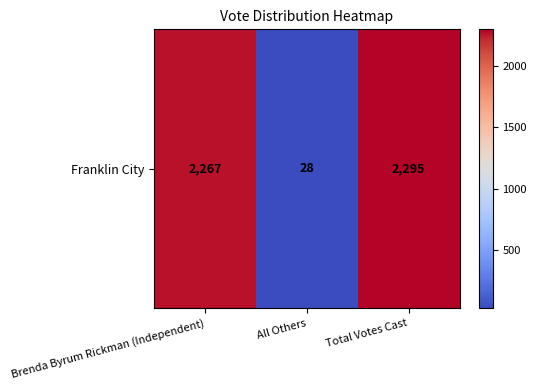

Which has a higher value, Total Votes Cast or All Others?

Total Votes Cast